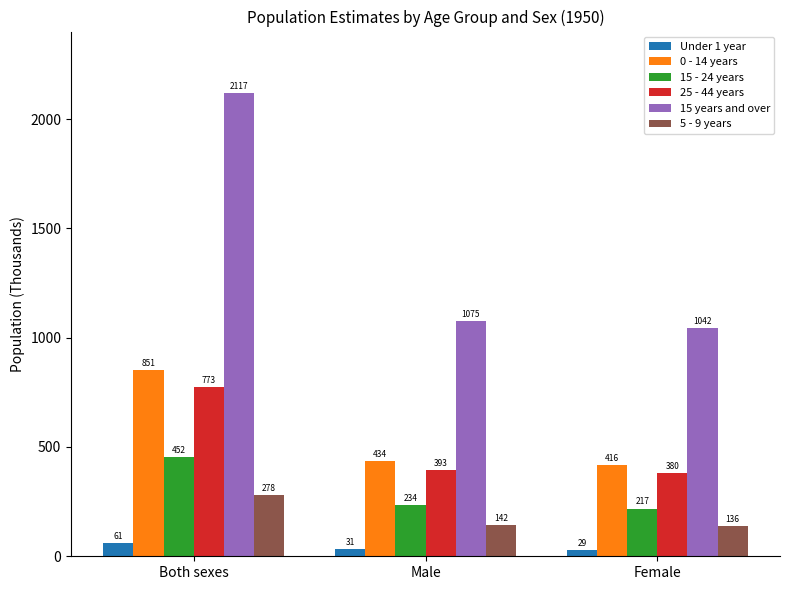

What is the difference between the 15 years and over values at Female and Male?

33.0